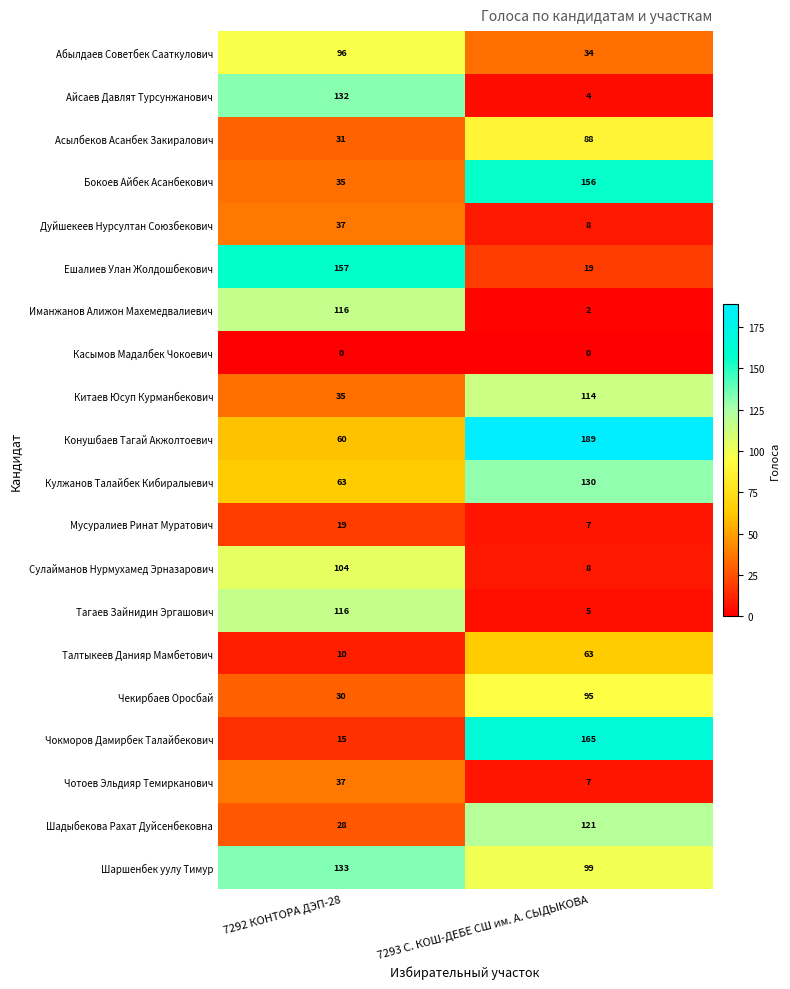

Rank the categories by Сулайманов Нурмухамед Эрназарович value from lowest to highest.

7293 С. КОШ-ДЕБЕ СШ им. А. СЫДЫКОВА, 7292 КОНТОРА ДЭП-28